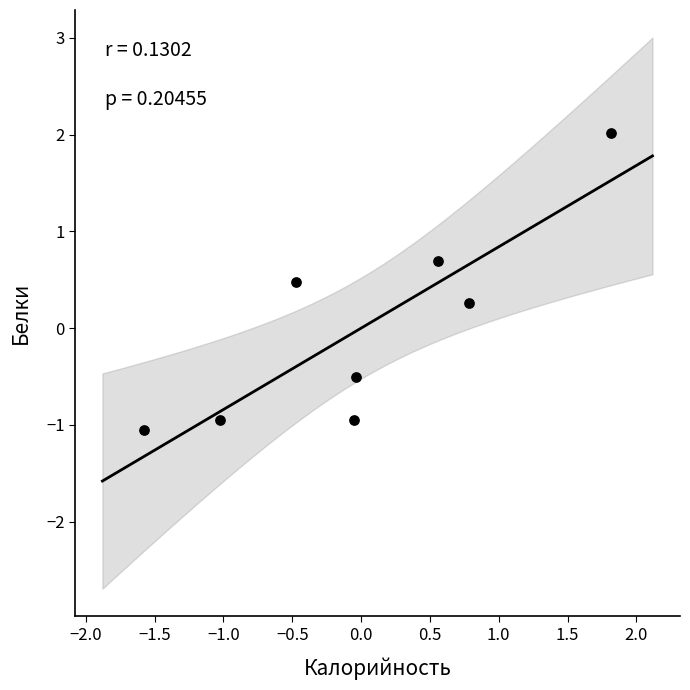

What Y value in the scatter plot is closest to 0?

0.3